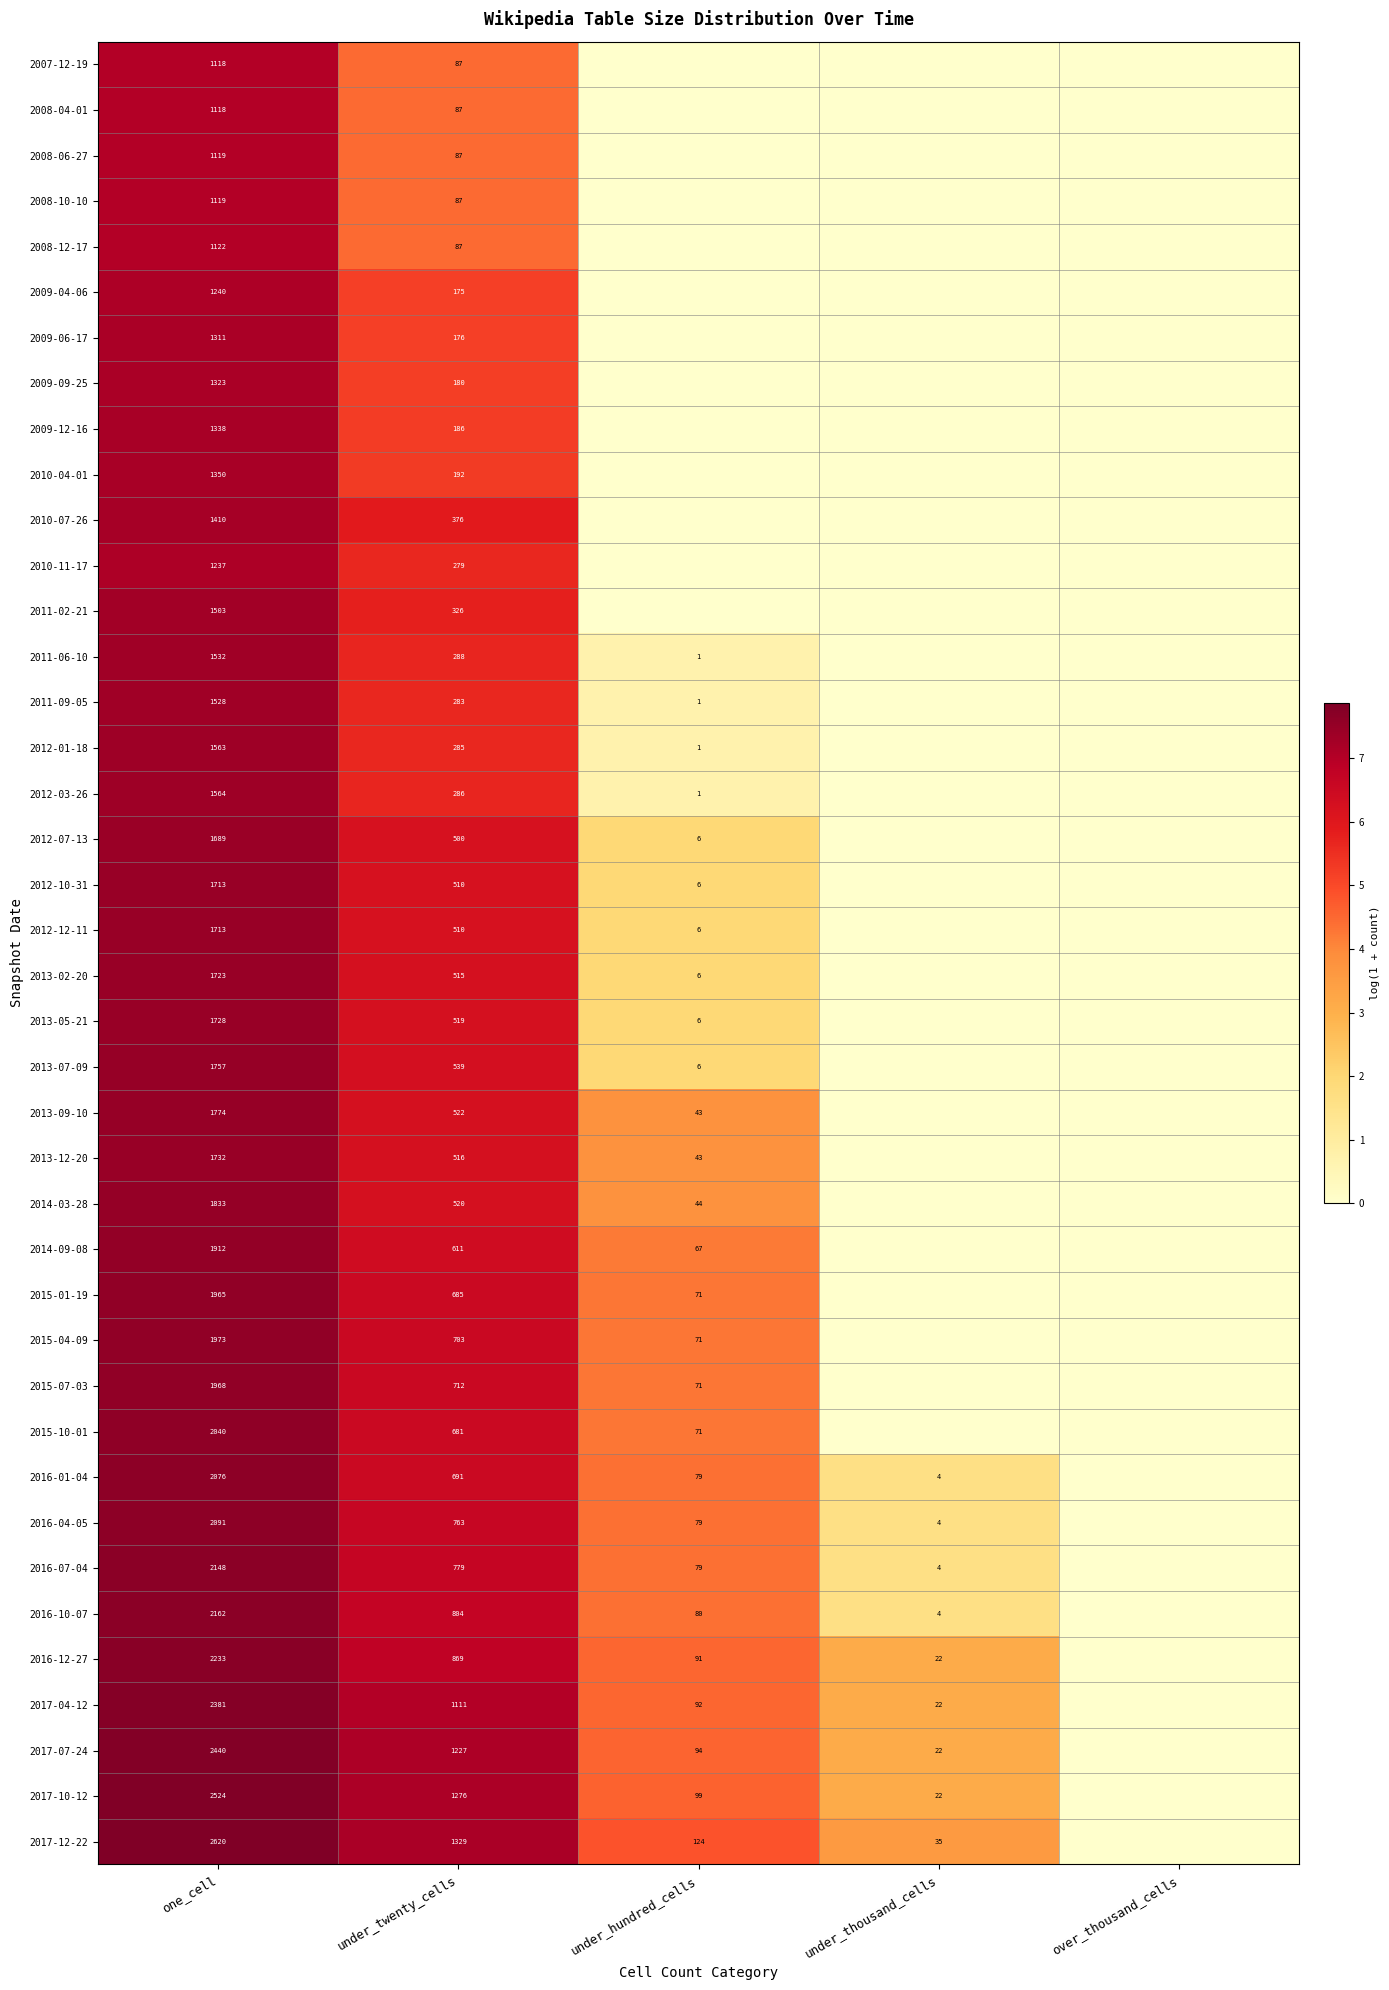

What is the difference between the highest and lowest values at under_hundred_cells?

4.8